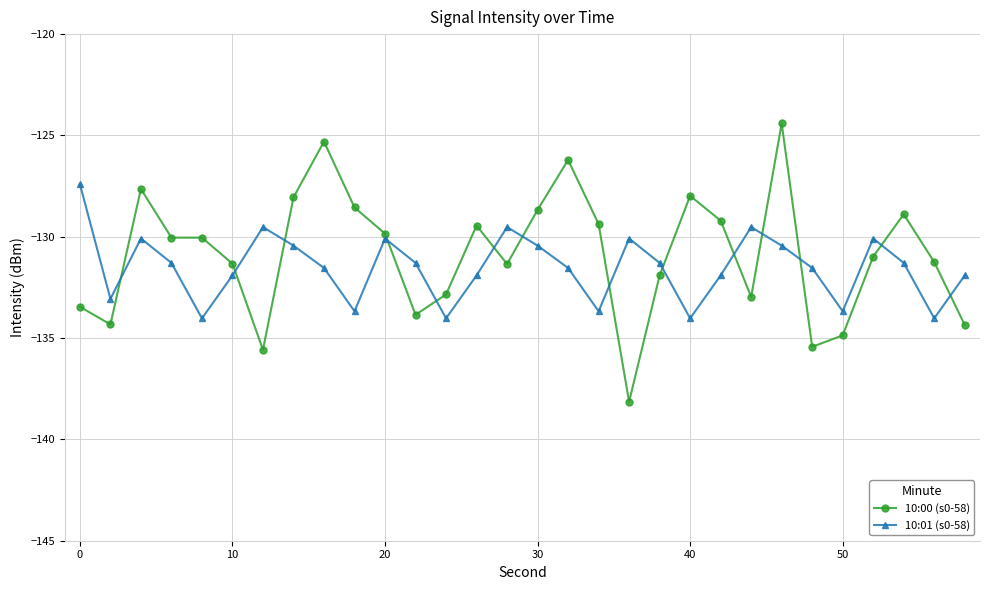

What is the value of the 10:00 (s0-58) point at the 1st from the left?

-133.5